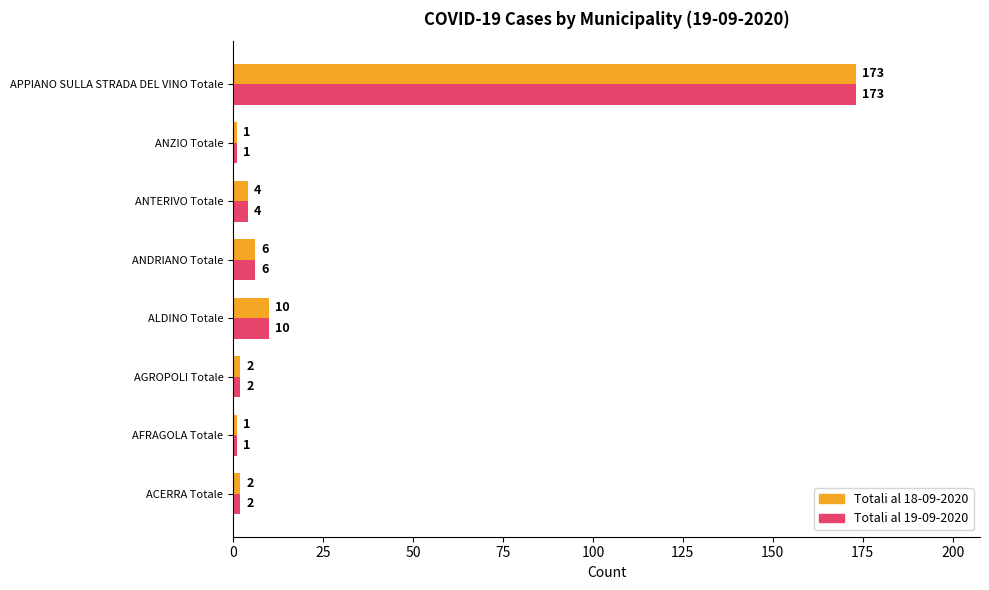

Read the Totali al 18-09-2020 value at ANTERIVO Totale.

4